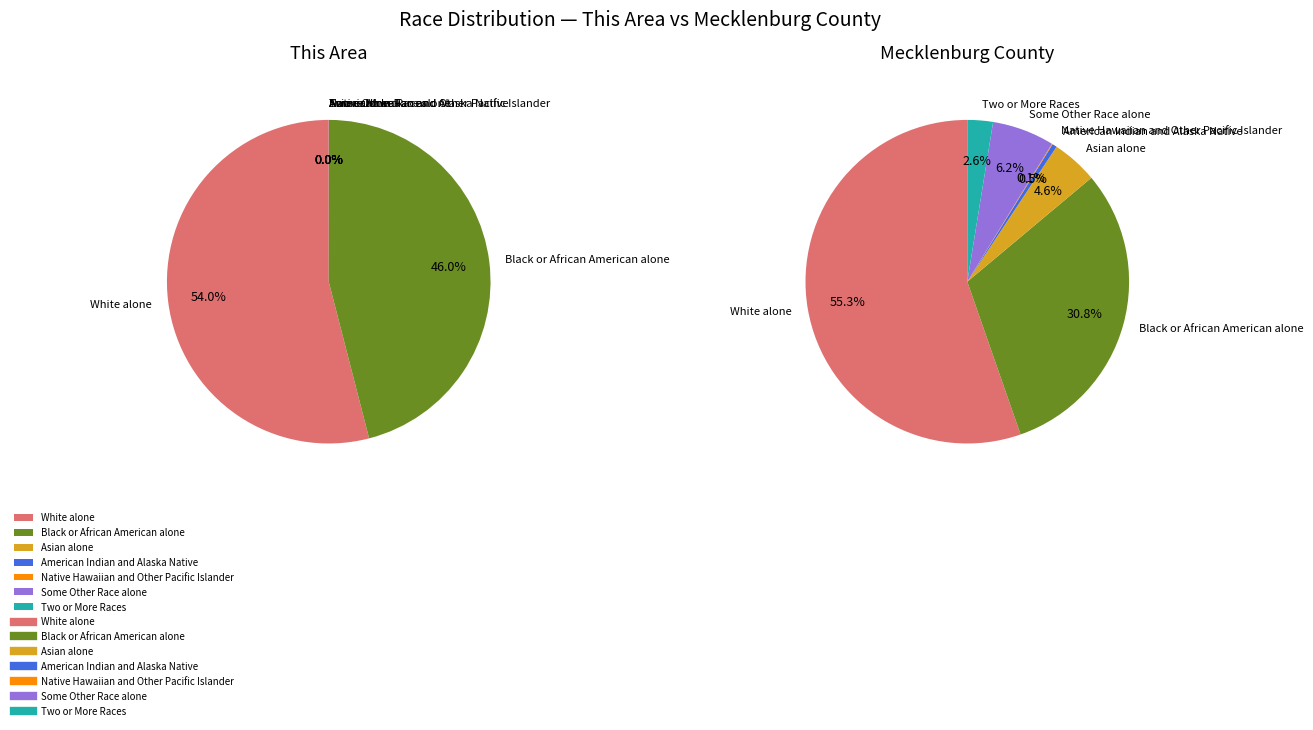

Is there any slice that represents more than half of the pie?

Yes